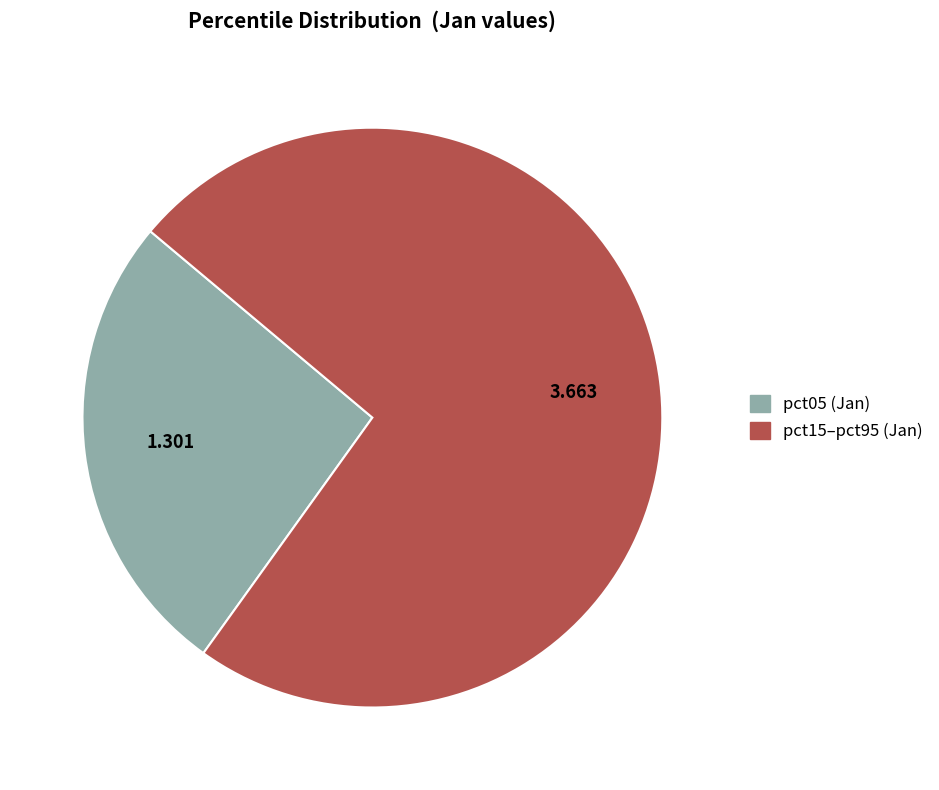

Is there a majority slice in this chart?

Yes